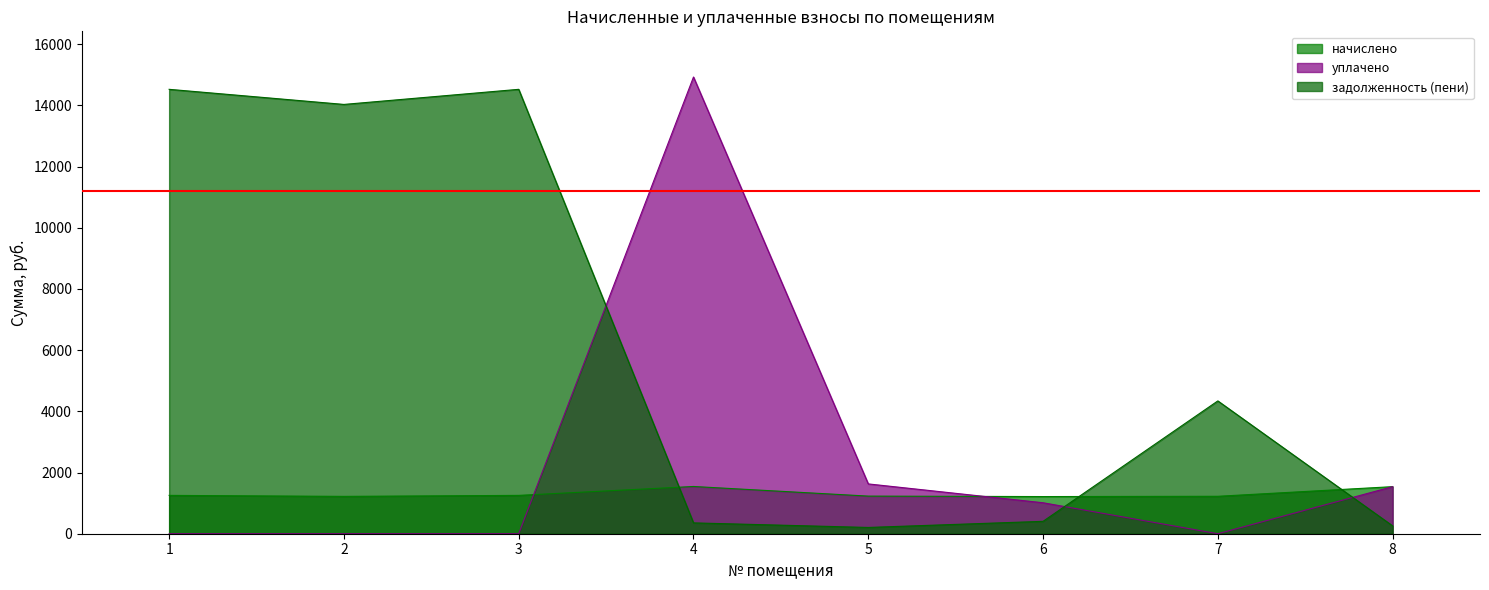

How many intersections are there between начислено and уплачено?

2